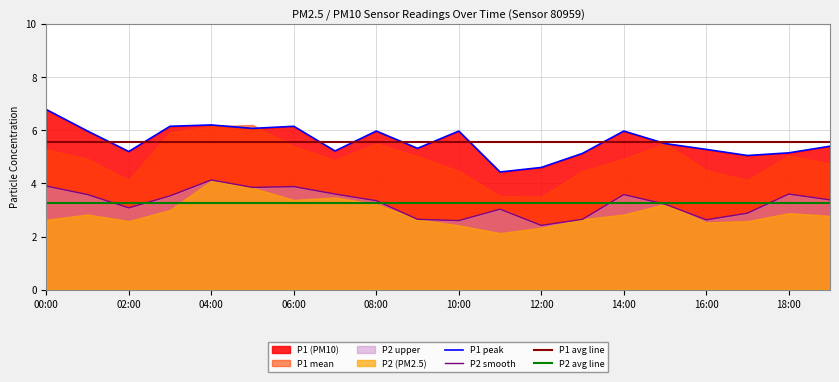

What is the lowest value of the P2 smooth series?

2.4